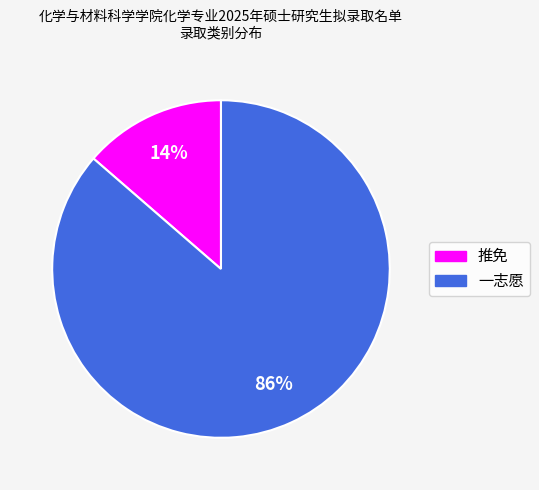

Does 推免 represent more than half of the total?

No